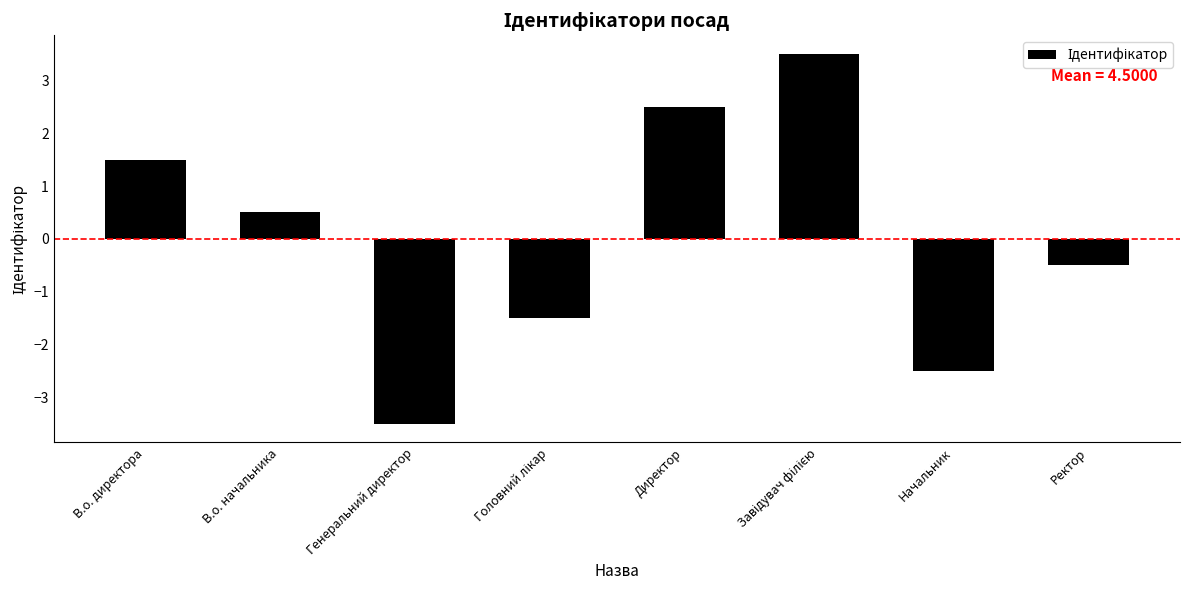

What is the label of the 8th bar from the left?

Ректор